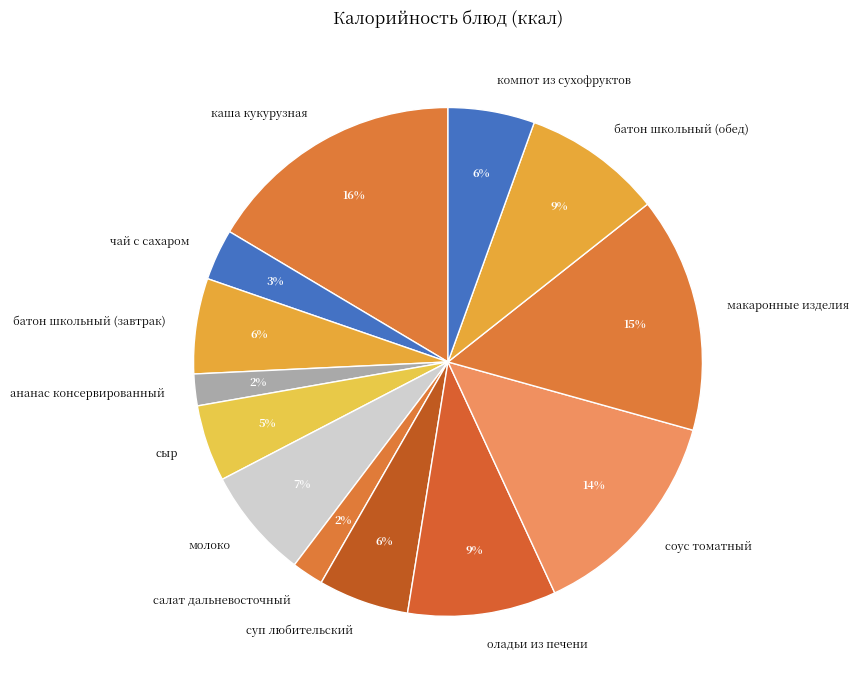

To the nearest percent, what is the combined percentage of оладьи из печени and батон школьный (завтрак)?

15%